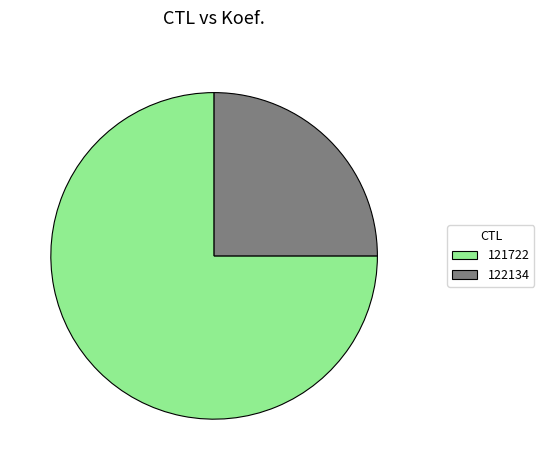

Which category has the smallest portion of the pie?

122134